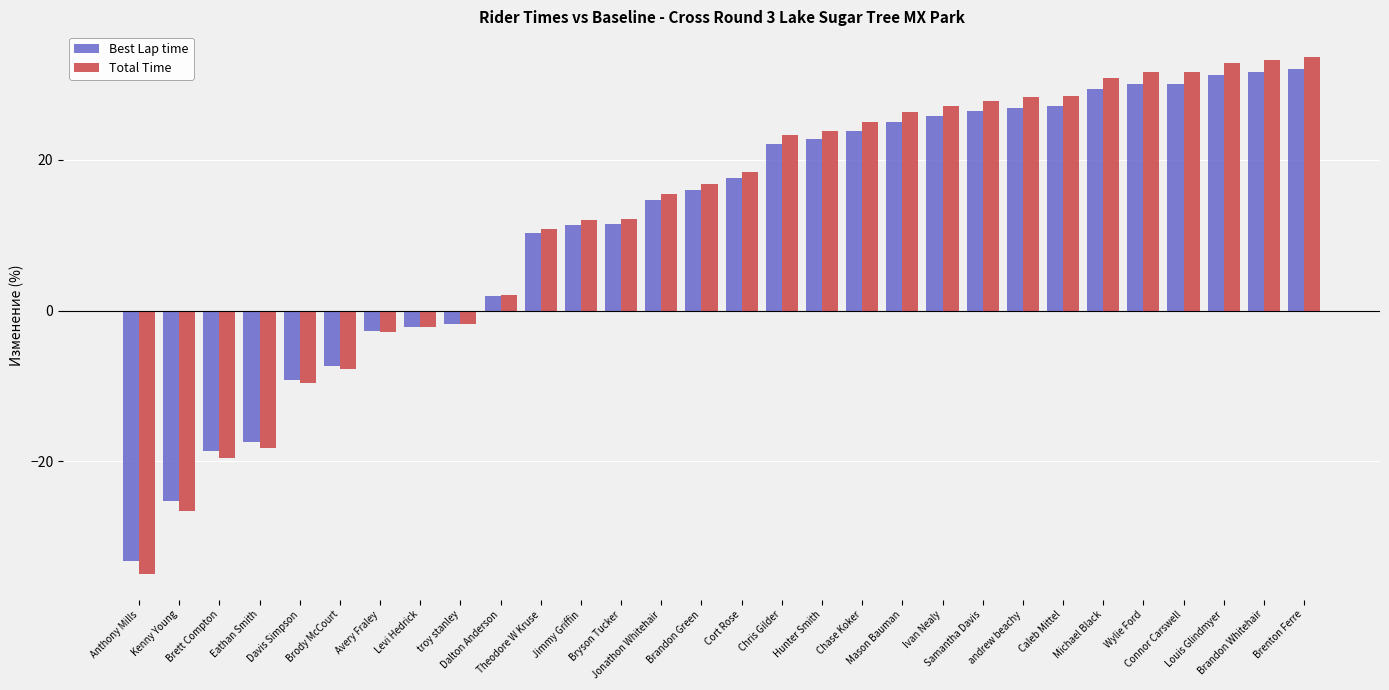

What are all the series names shown in the legend?

Best Lap time, Total Time